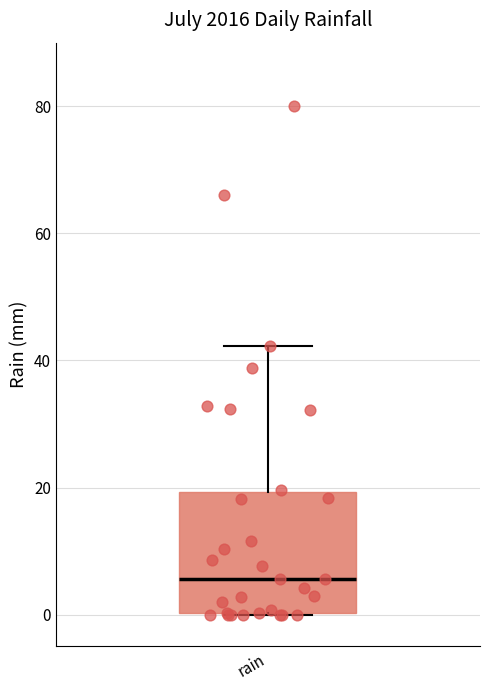

Where is the upper edge of the box for rain on the y-axis? The values are not printed on the chart, so give them approximately, as read against the axis.

20